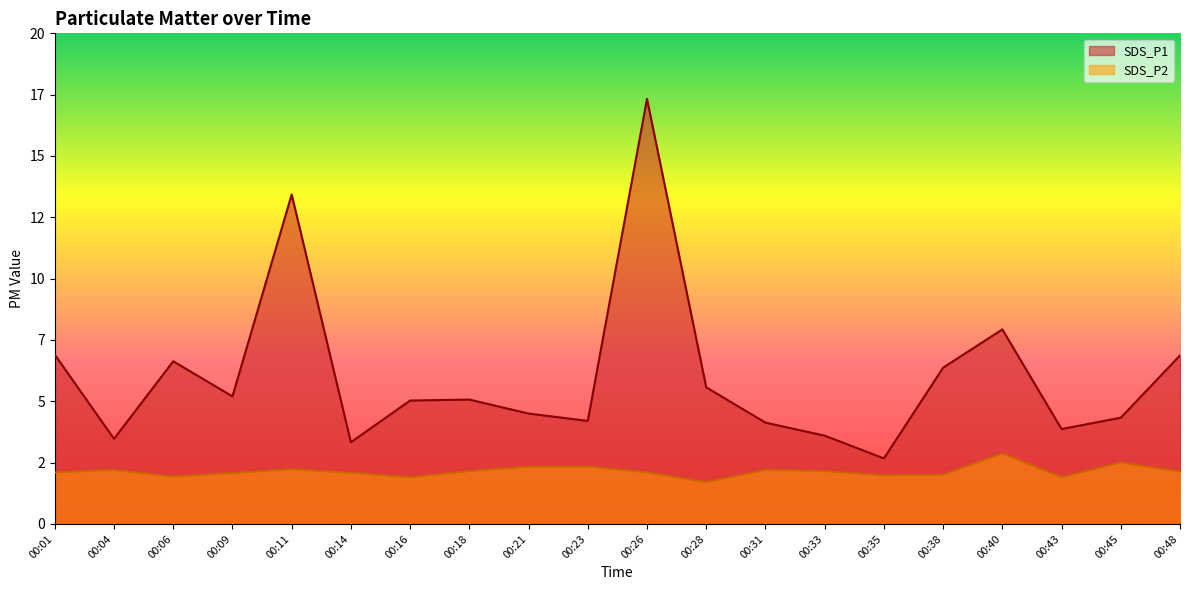

Where is the first local maximum for SDS_P2?

00:04